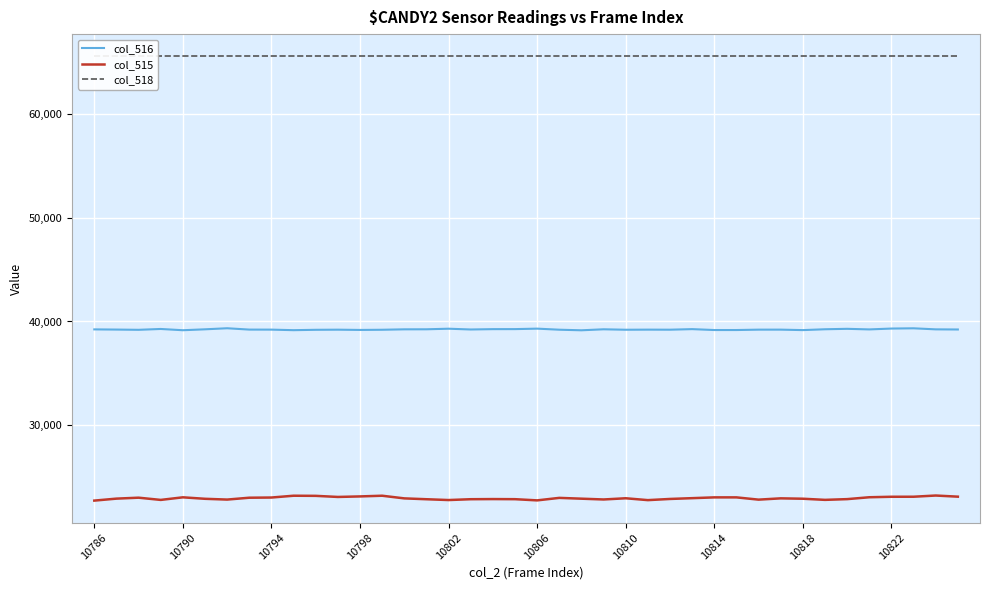

True or false: col_515 and col_516 cross at least once.

False